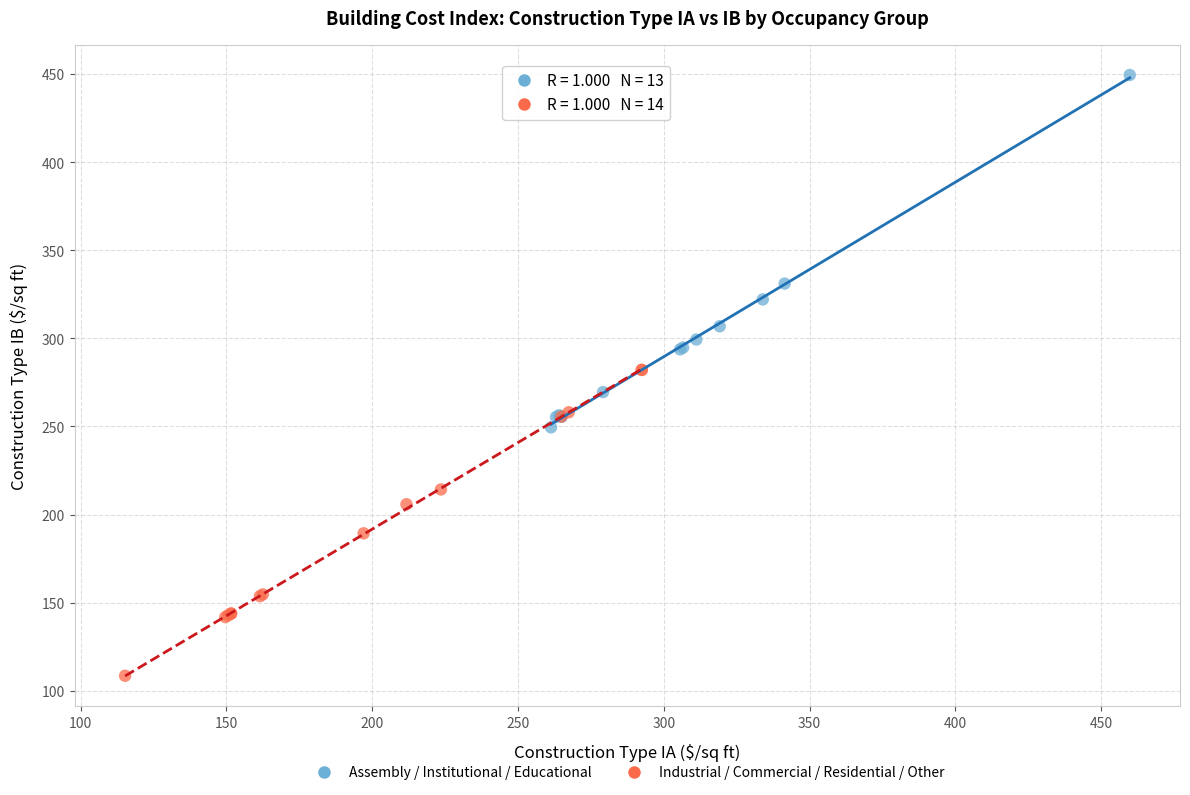

What are all the series names shown in the legend?

Assembly / Institutional / Educational, Industrial / Commercial / Residential / Other